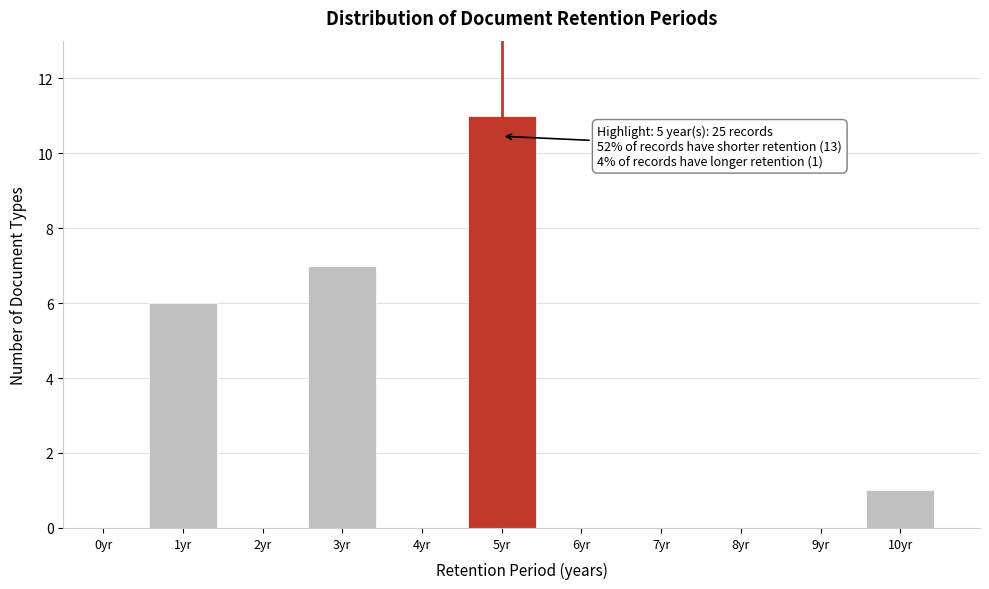

Reading left to right, list all the values displayed in this chart.

0yr=0	1yr=6	2yr=0	3yr=7	4yr=0	5yr=11	6yr=0	7yr=0	8yr=0	9yr=0	10yr=1